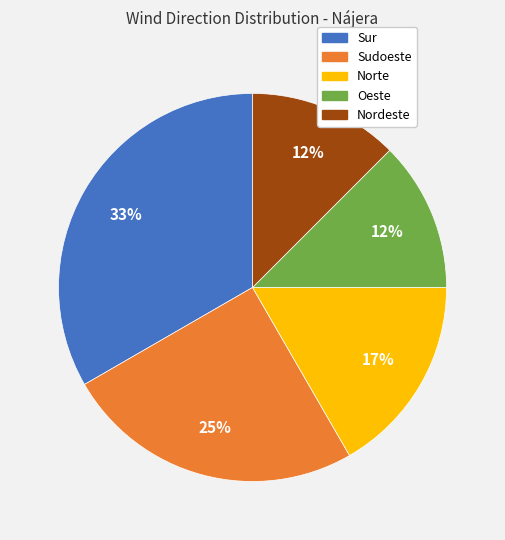

Which has a higher value, Nordeste or Sudoeste?

Sudoeste